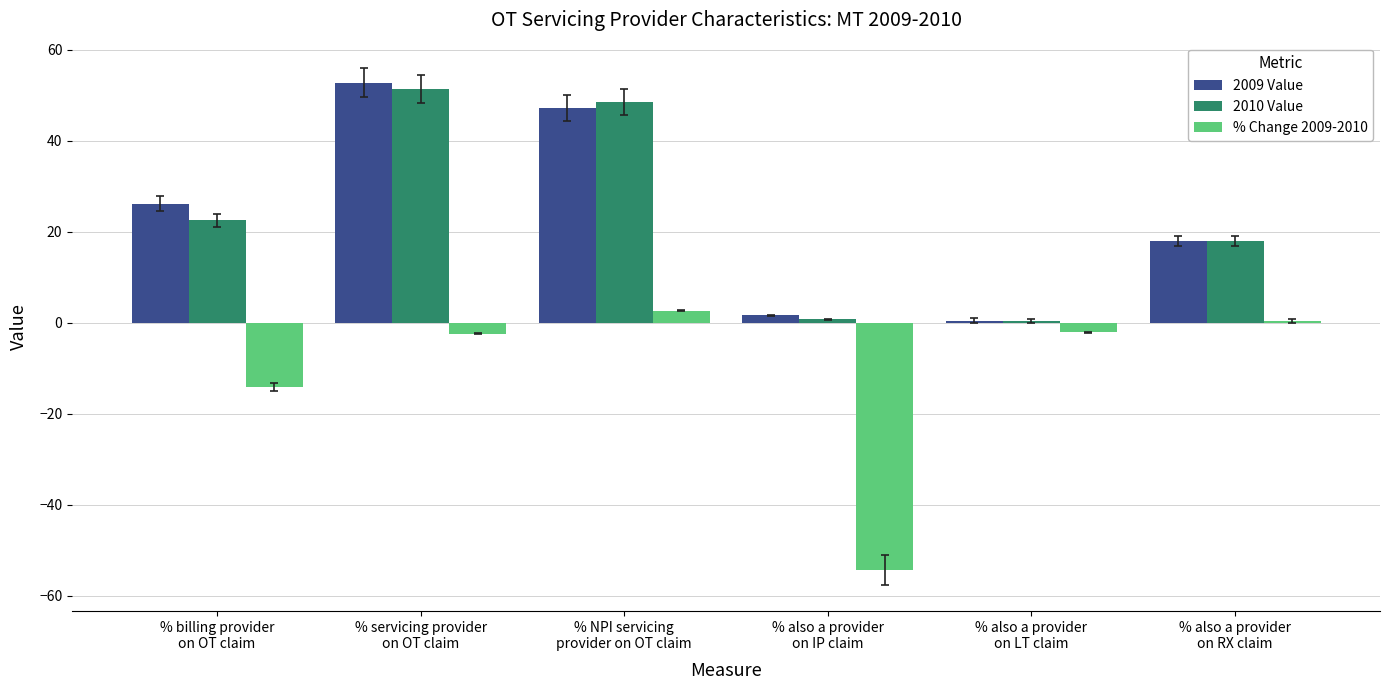

List the series in order of their peak value, highest first.

2009 Value, 2010 Value, % Change 2009-2010